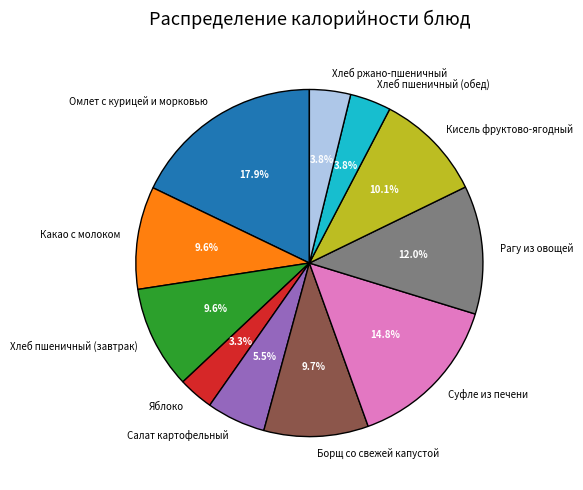

To the nearest percent, what percentage of the pie is Кисель фруктово-ягодный?

10%